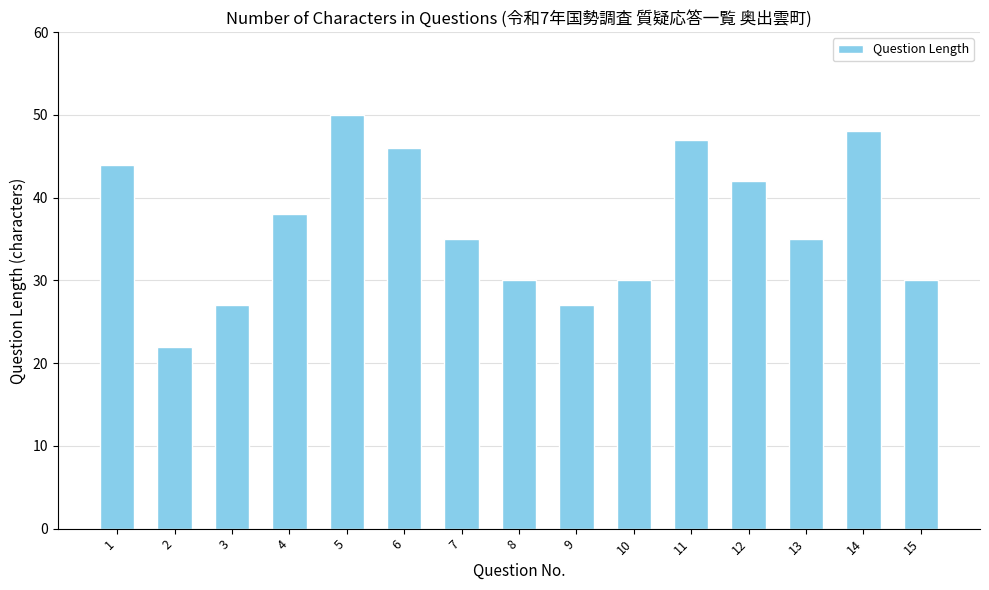

Count the number of categories in the chart.

15